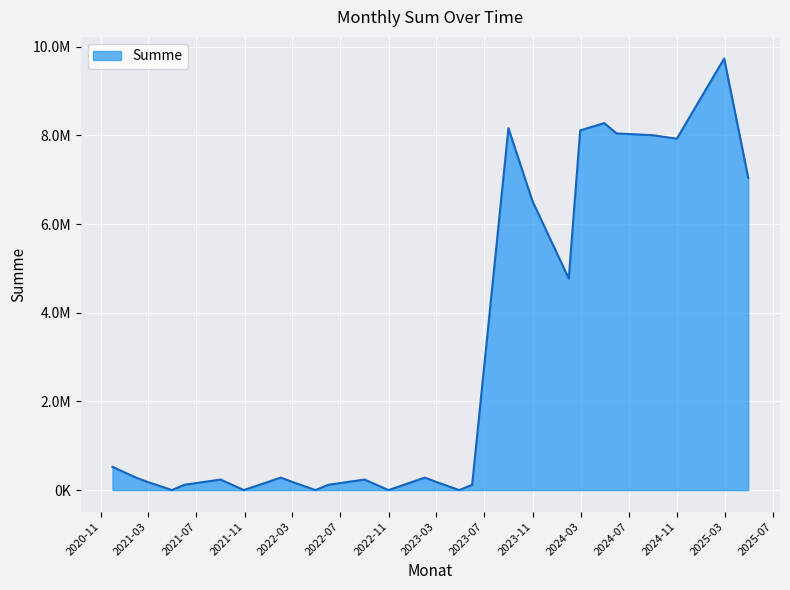

What is the average value?

2938925.5